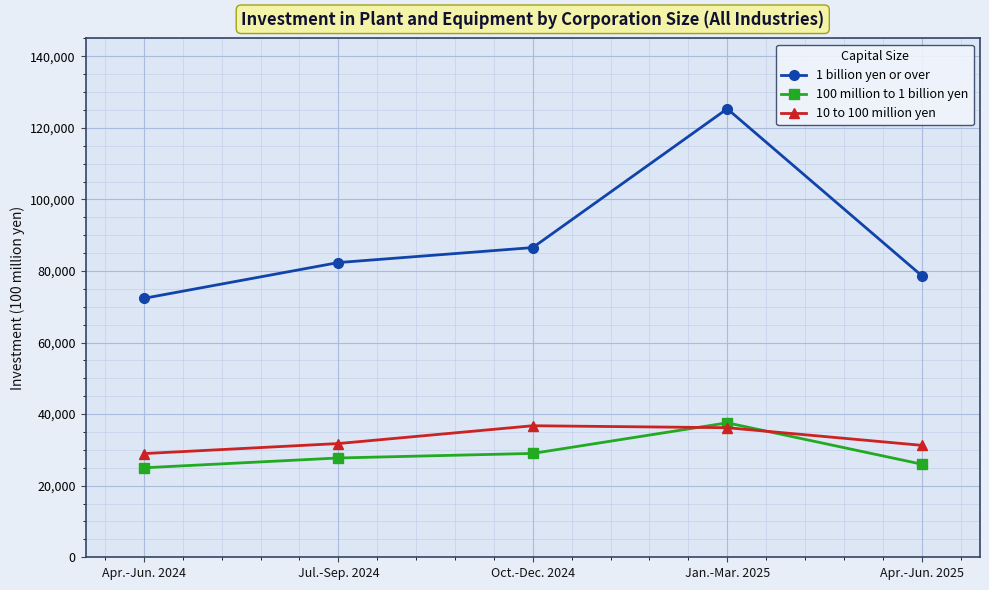

True or false: 10 to 100 million yen has more than 1 points higher than both neighbors.

False